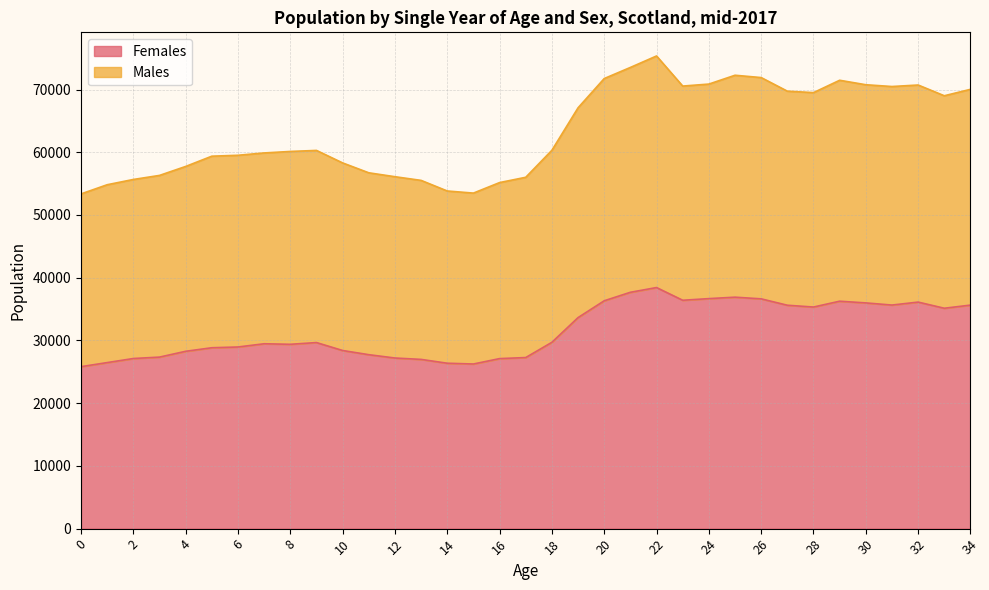

What is the value of the Females point at the 26th from the left?

36895